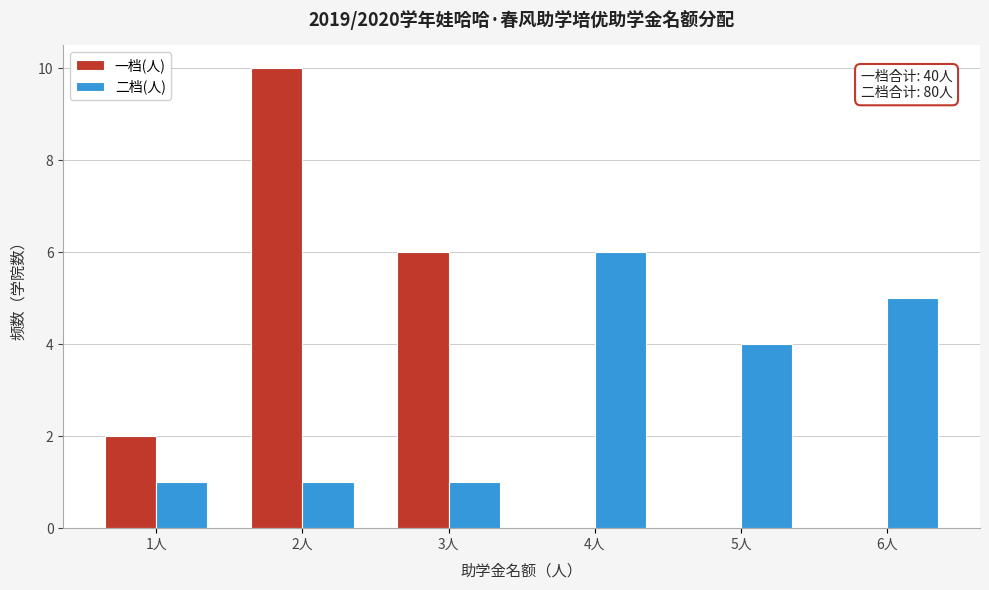

Reading left to right, extract all data points from this chart.

一档(人): 1人=2	2人=10	3人=6	4人=0	5人=0	6人=0
二档(人): 1人=1	2人=1	3人=1	4人=6	5人=4	6人=5